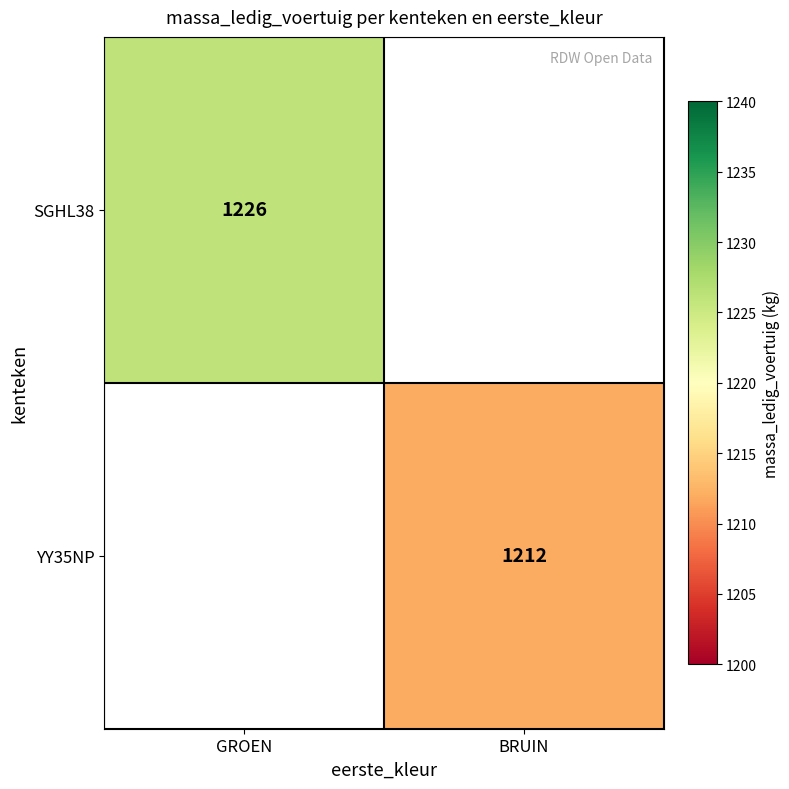

At which category does the chart reach its peak across all series?

GROEN